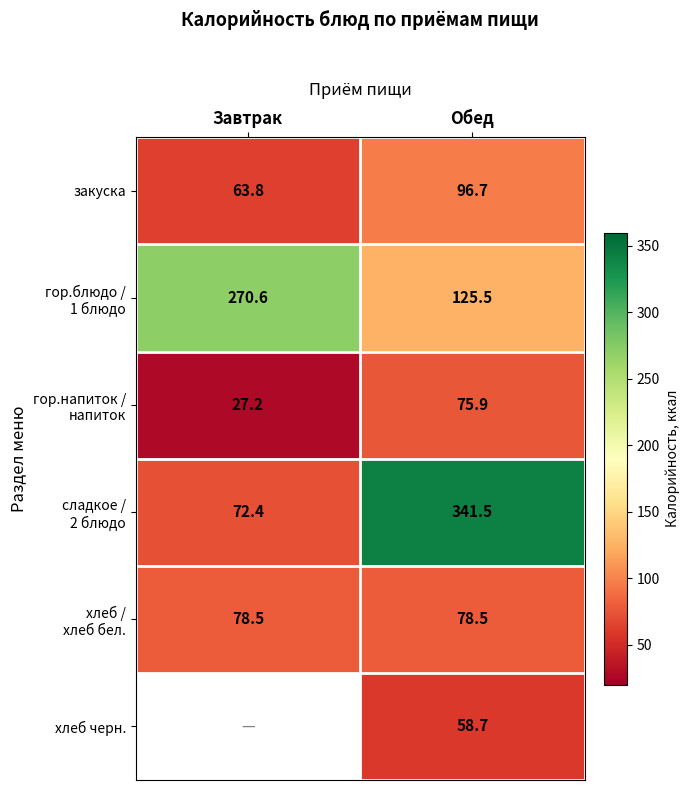

How many data points in закуска are less than 96?

1